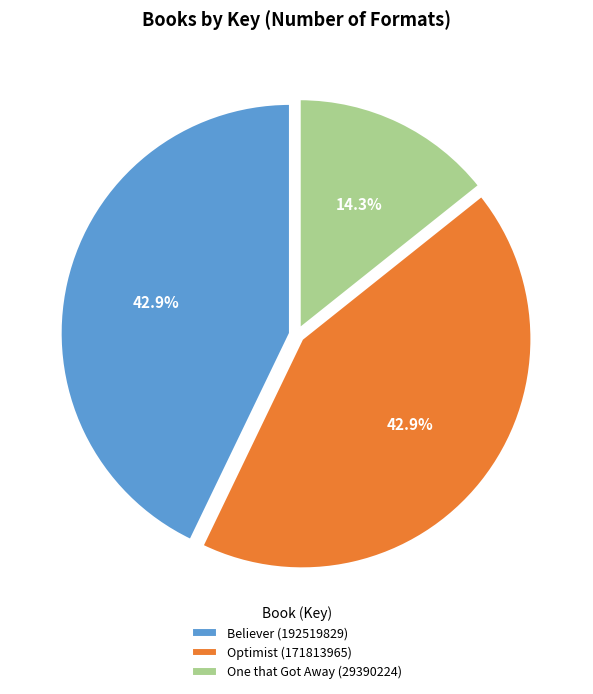

Between One that Got Away (29390224) and Believer (192519829), which is larger?

Believer (192519829)